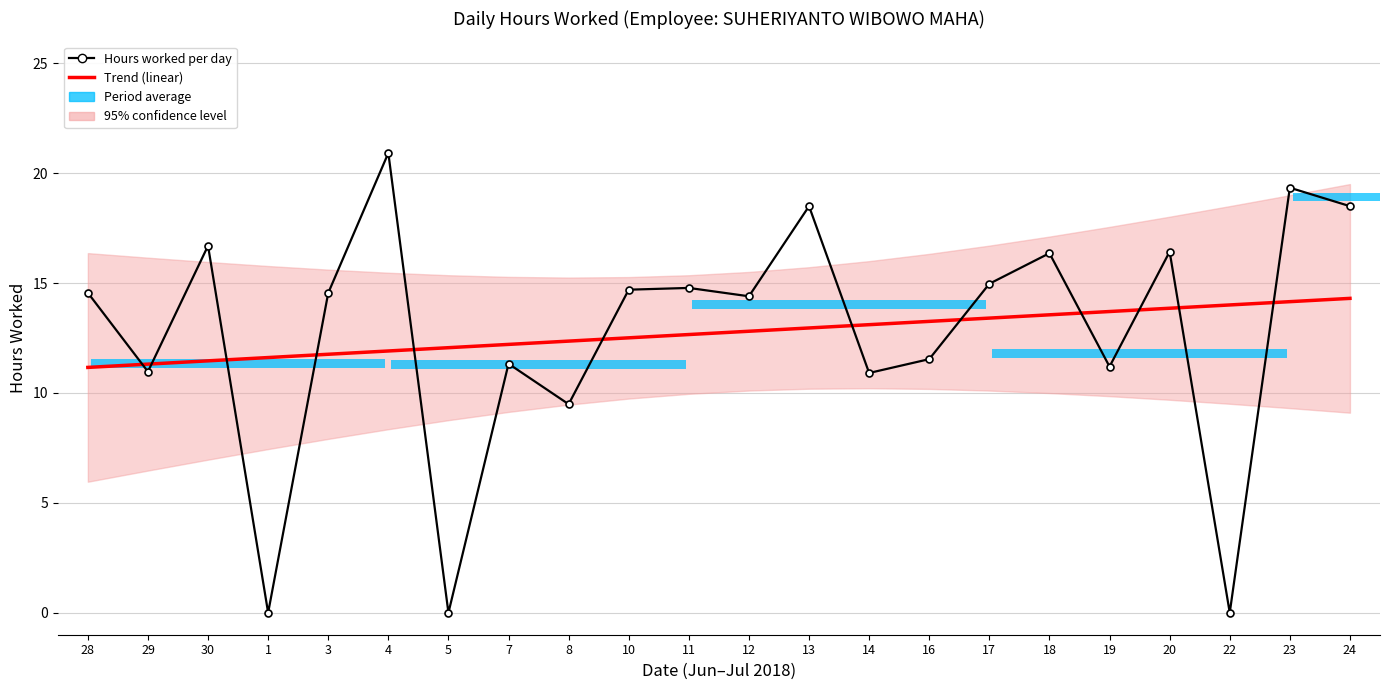

Which series has the largest total across all categories?

Trend (linear)